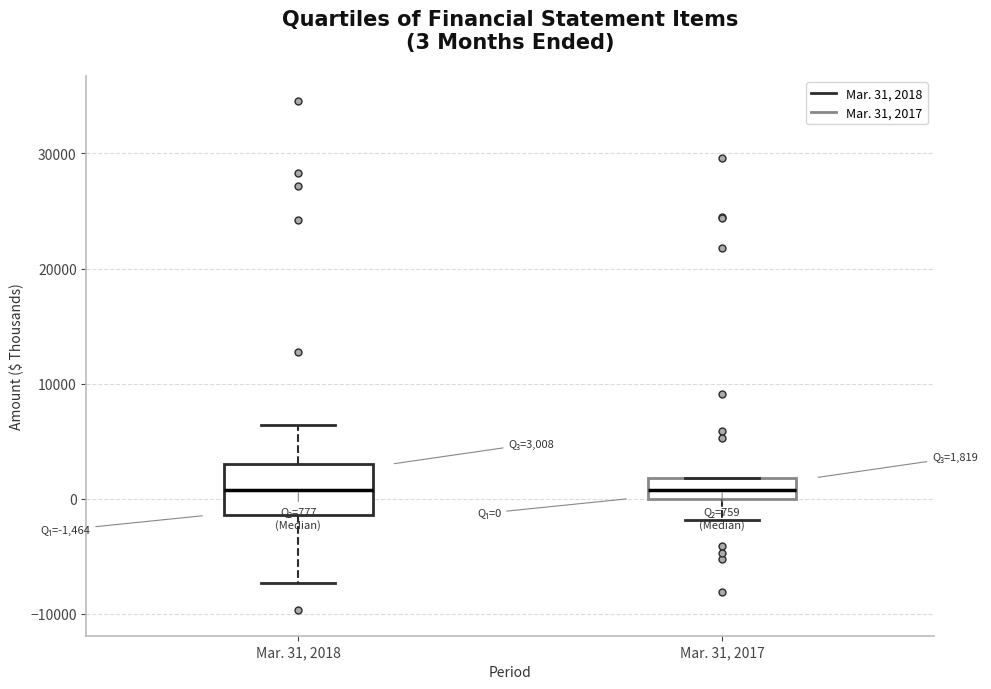

Which box is the tallest, from its lower edge to its upper edge?

Mar. 31, 2018